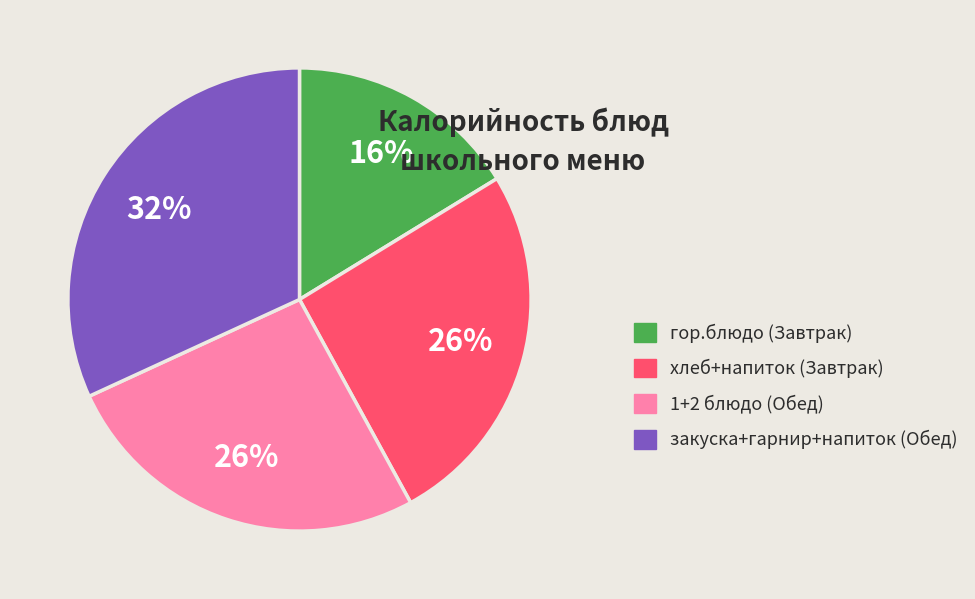

To the nearest percent, what is the difference between the largest and smallest slice percentages?

16%